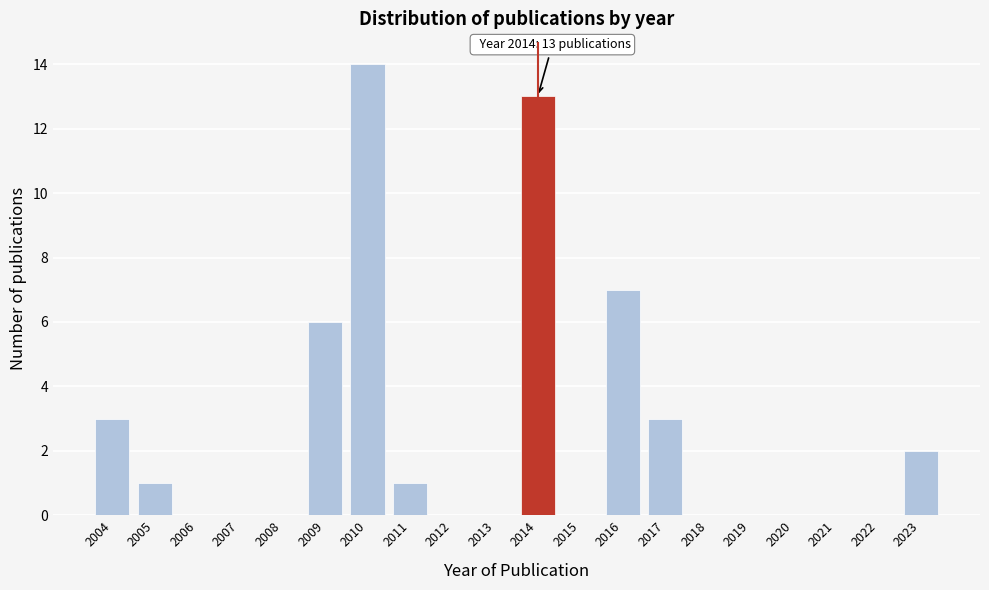

Reading left to right, what are all the values shown in this chart?

2004=3	2005=1	2006=0	2007=0	2008=0	2009=6	2010=14	2011=1	2012=0	2013=0	2014=13	2015=0	2016=7	2017=3	2018=0	2019=0	2020=0	2021=0	2022=0	2023=2